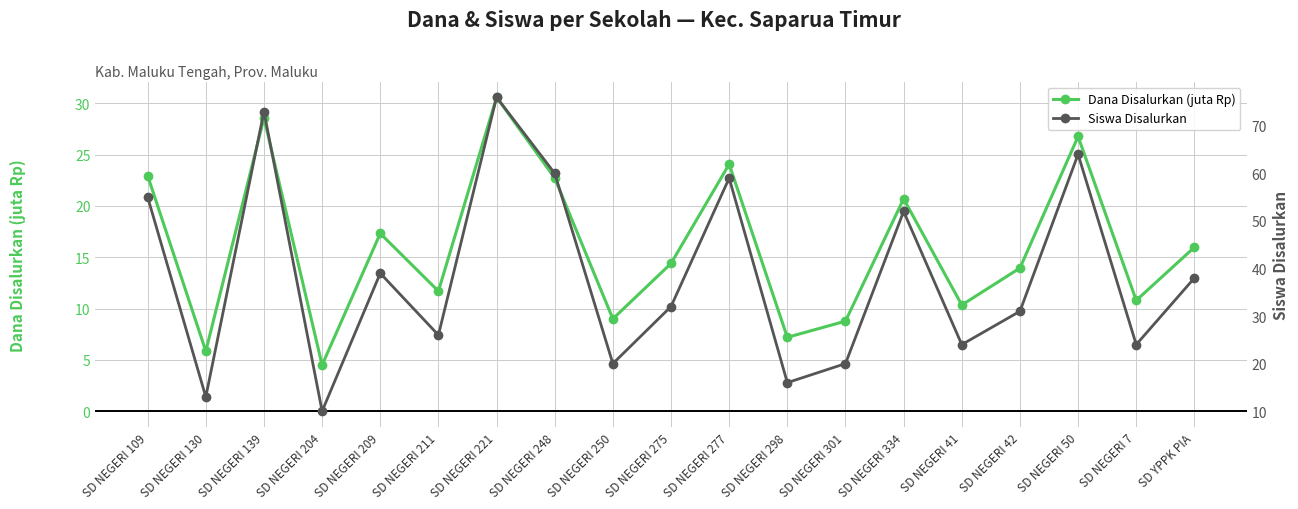

True or false: Dana Disalurkan (juta Rp) has more than 0 interior local peaks.

True